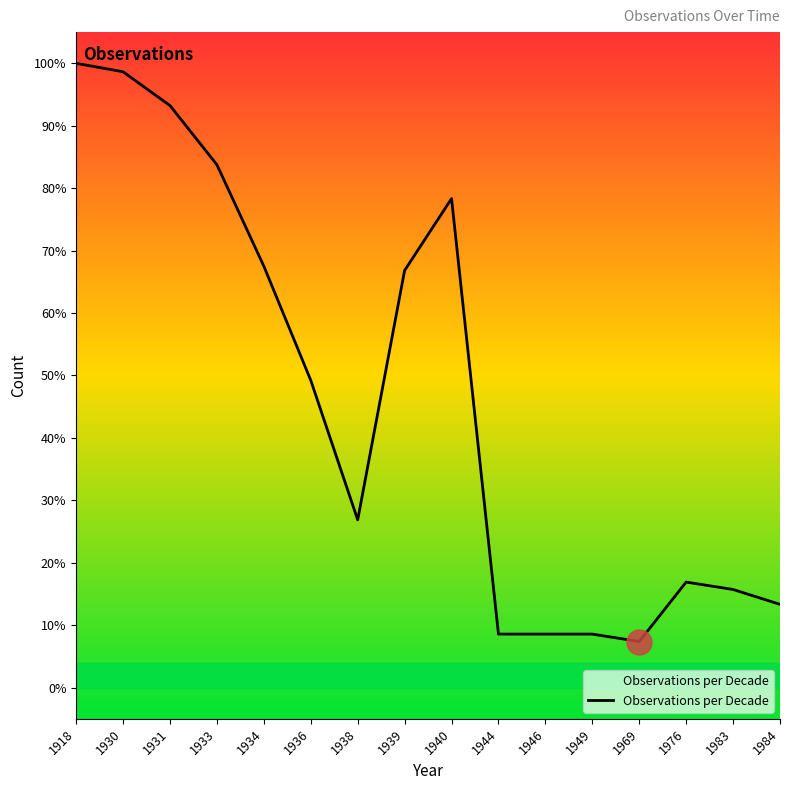

The chart shows a value of 103.0 at 1940. True or false?

False